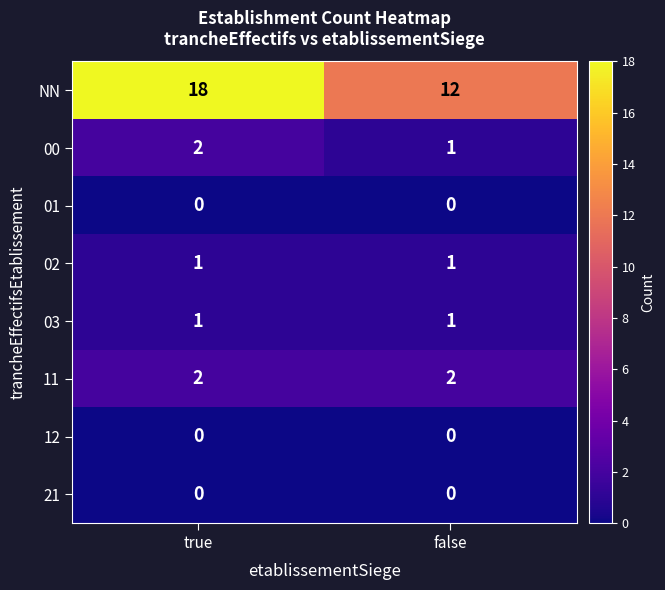

What is the spread (max minus min) of values at false?

12